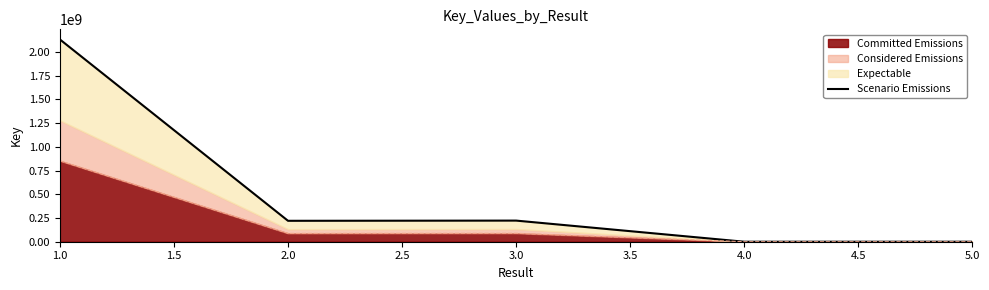

The value of Committed Emissions at 3.0 is 158954817.3. True or false?

False